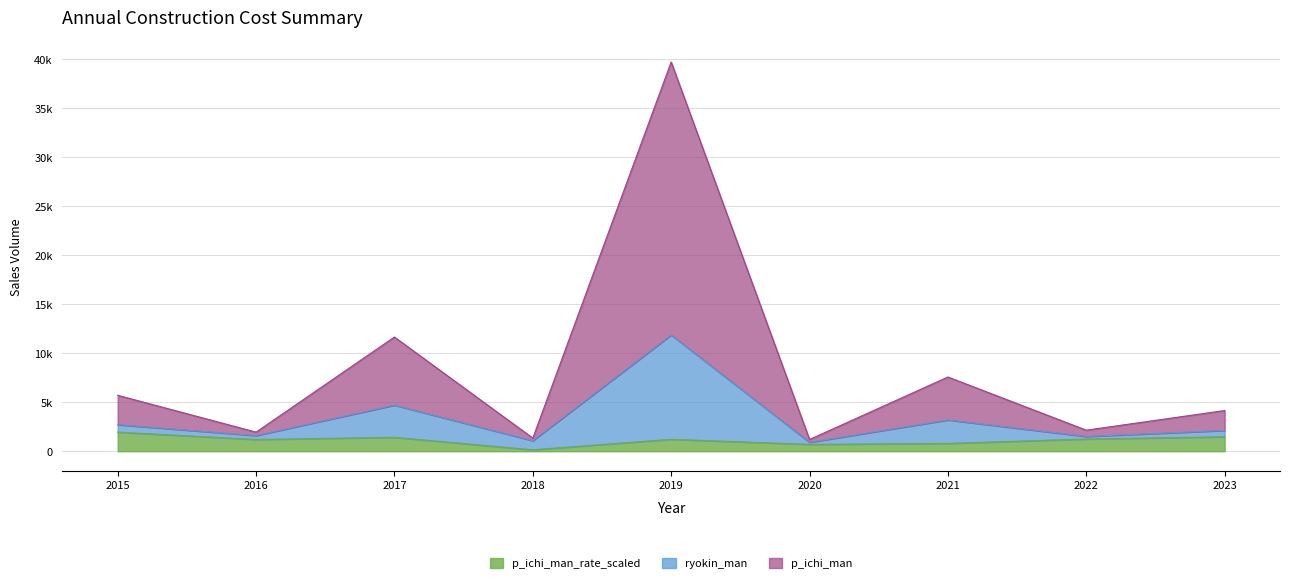

What are all the series names shown in the legend?

p_ichi_man_rate_scaled, ryokin_man, p_ichi_man